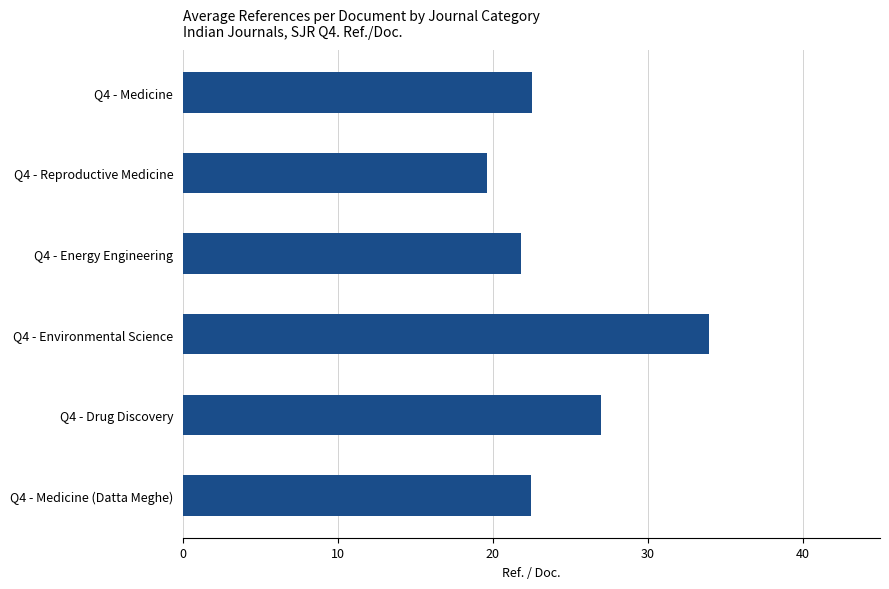

Which label corresponds to the smallest value in the chart?

Q4 - Reproductive Medicine